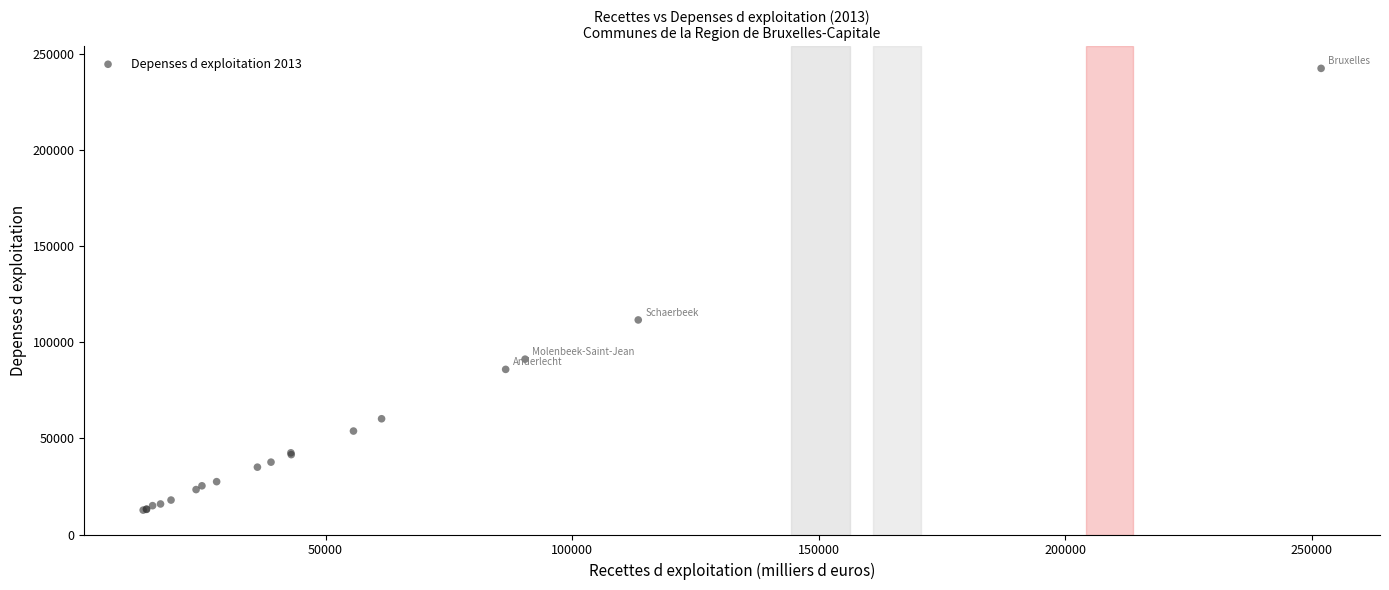

What Y value in the scatter plot is closest to 127671?

111685.4